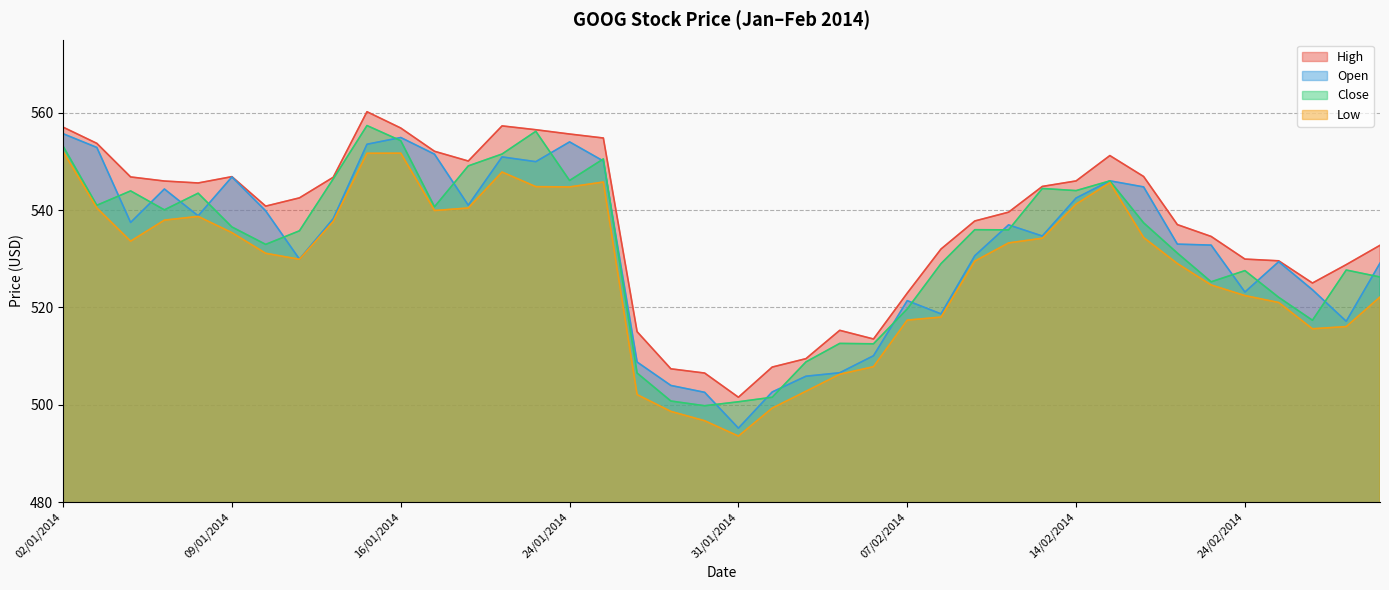

Which category has the lowest value in the Open series?

31/01/2014